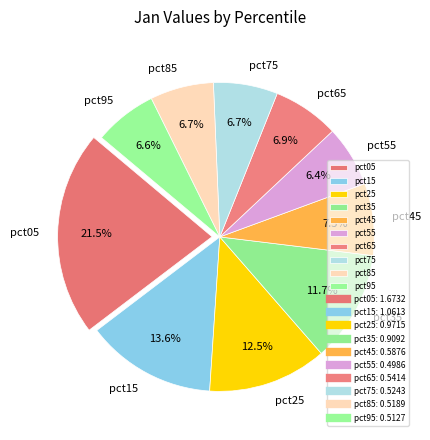

Which has a higher value, pct75 or pct05?

pct05